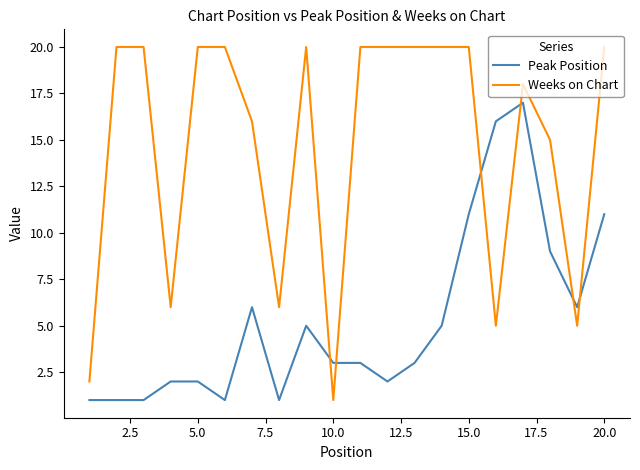

Which series has the widest spread of values?

Weeks on Chart